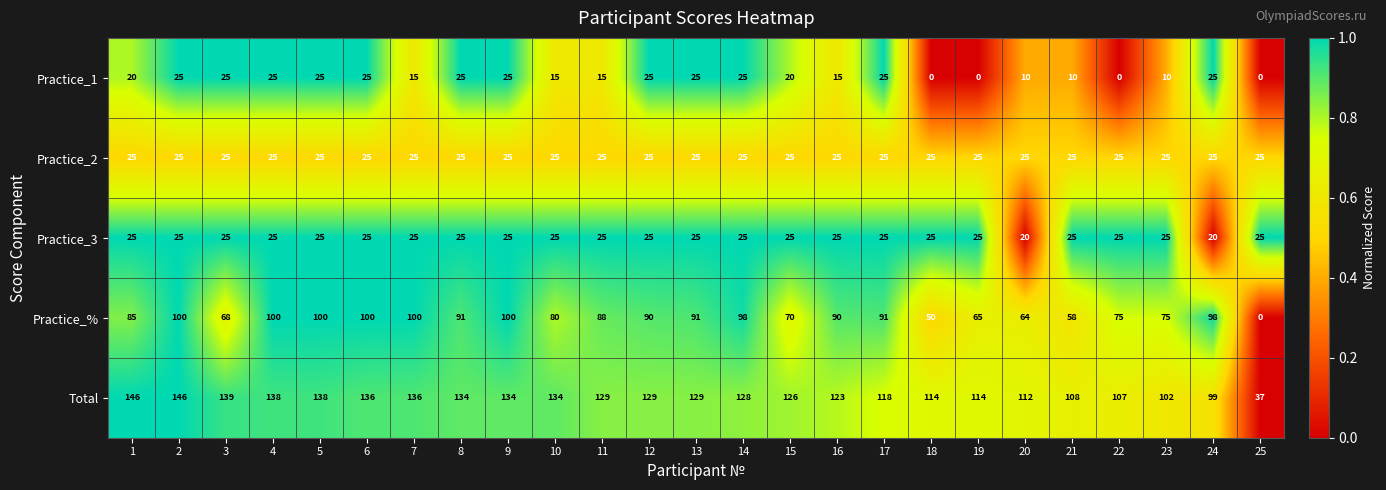

At 20, list the series in order from largest to smallest.

Total, Practice_%, Practice_2, Practice_3, Practice_1